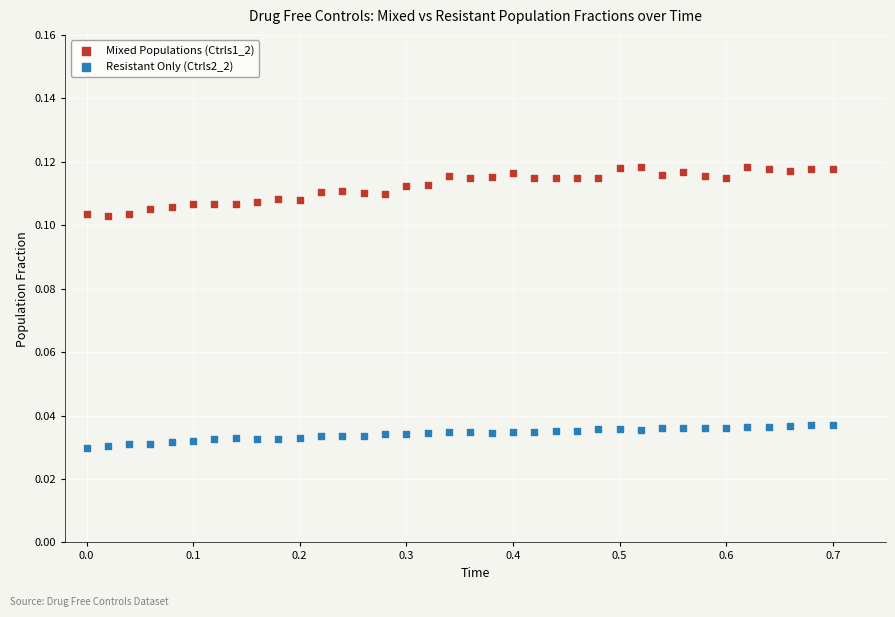

What are all the series names shown in the legend?

Mixed Populations (Ctrls1_2), Resistant Only (Ctrls2_2)